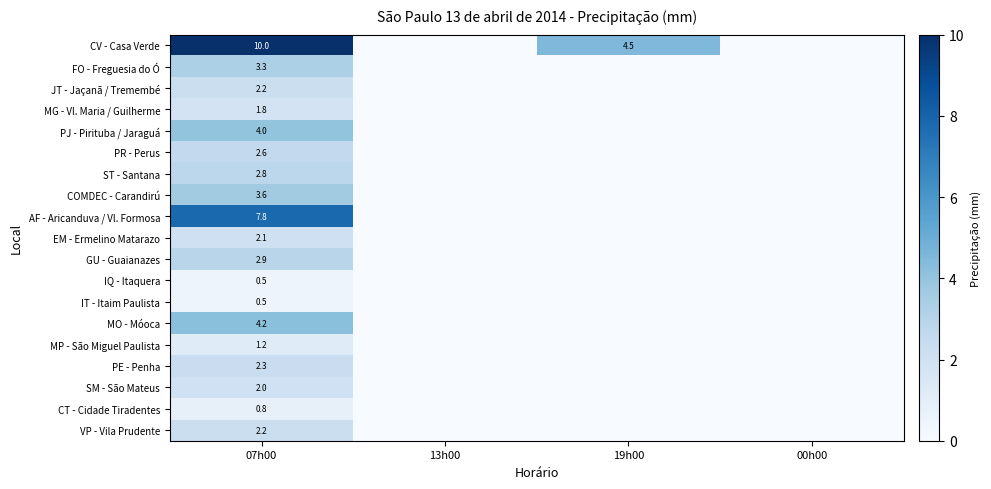

What is the greatest value displayed?

10.0